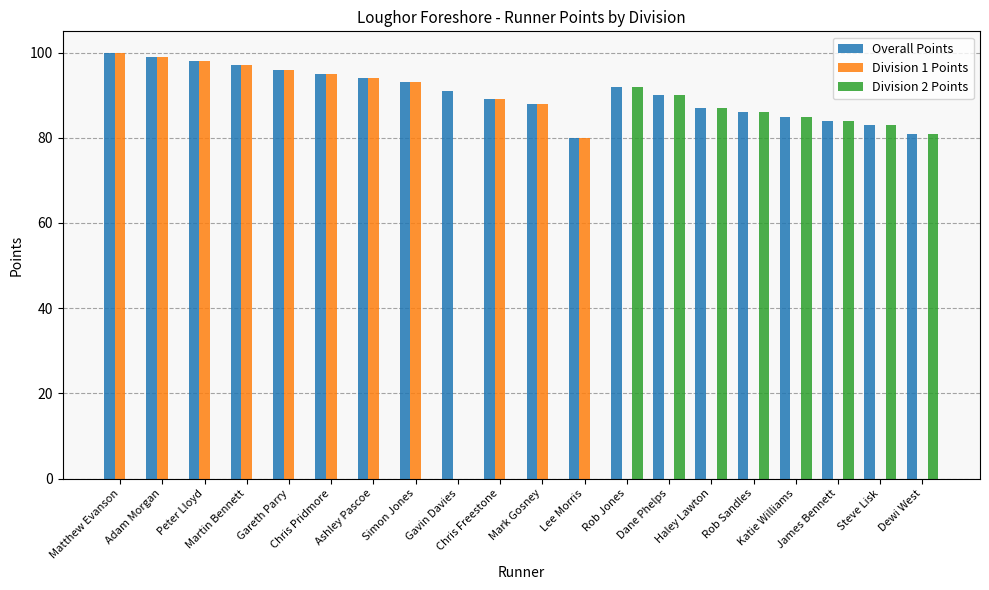

How many groups of bars are there?

20